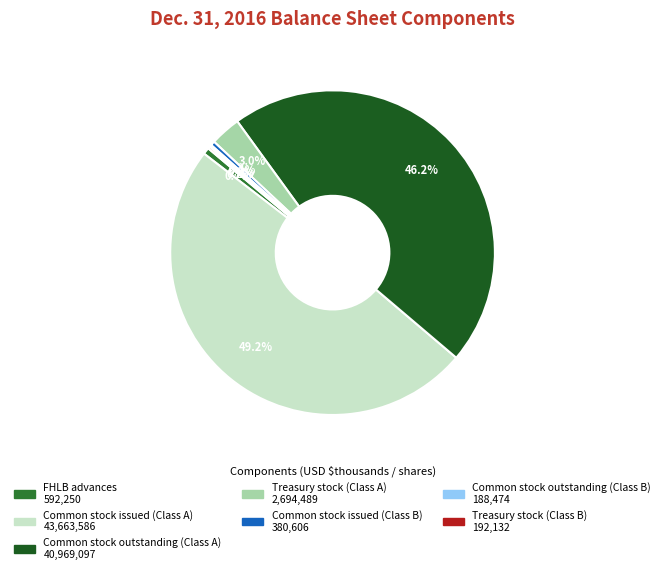

Combined, what portion of the pie is Common stock issued (Class A) and FHLB advances?

49.9%